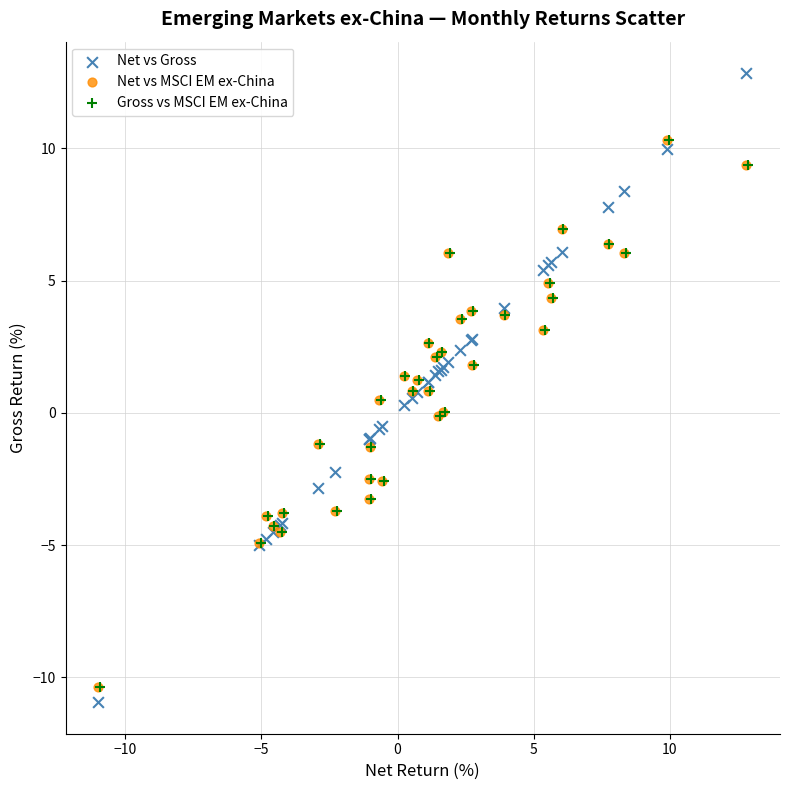

Which series contains the highest Y value?

Net vs Gross